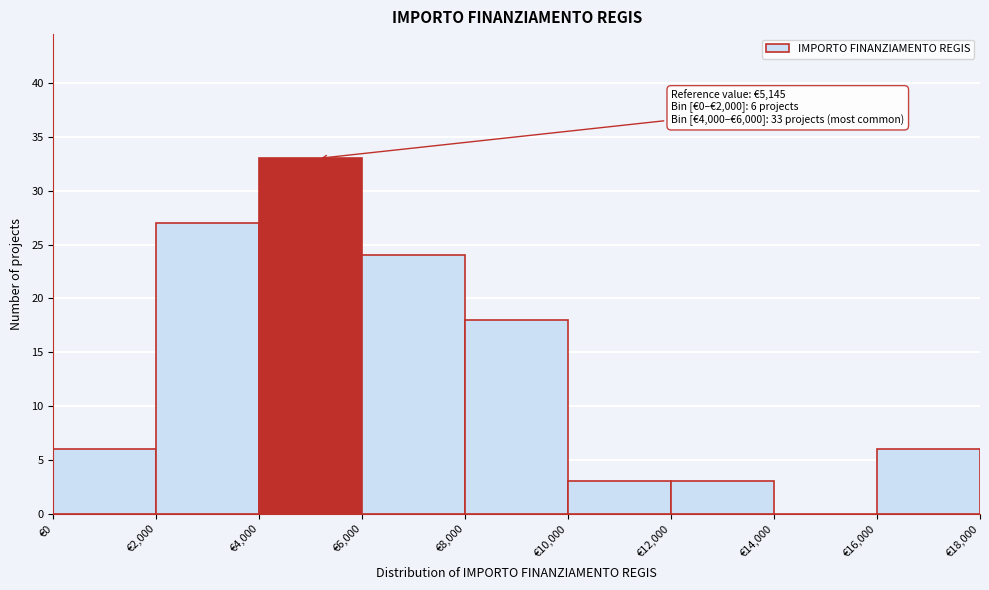

Over which range of the x-axis is the bar tallest?

4000 to 6000